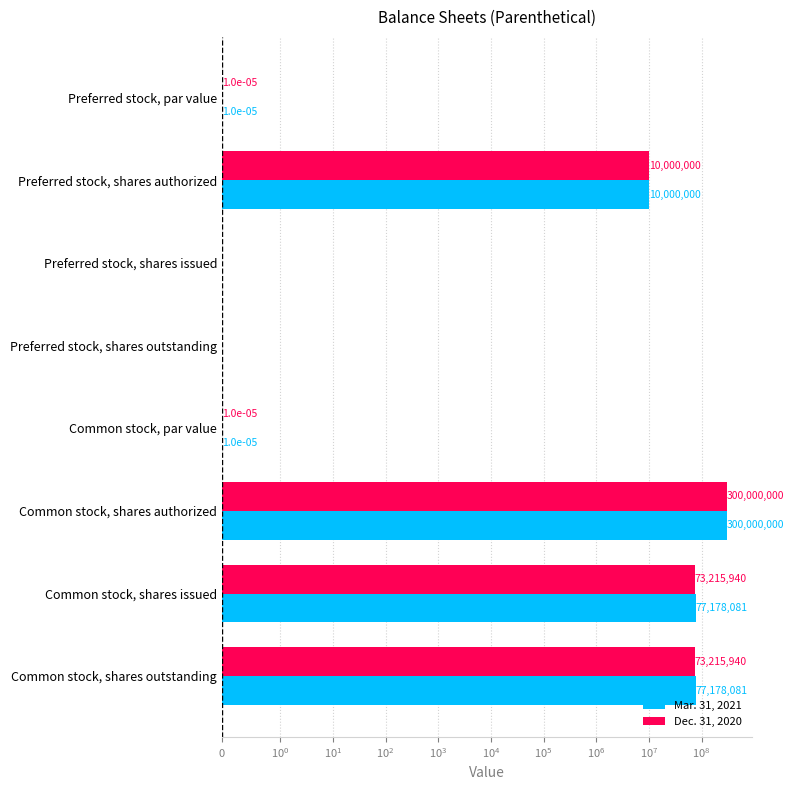

Between Preferred stock, shares authorized and Preferred stock, shares issued, which series saw the biggest shift?

Mar. 31, 2021